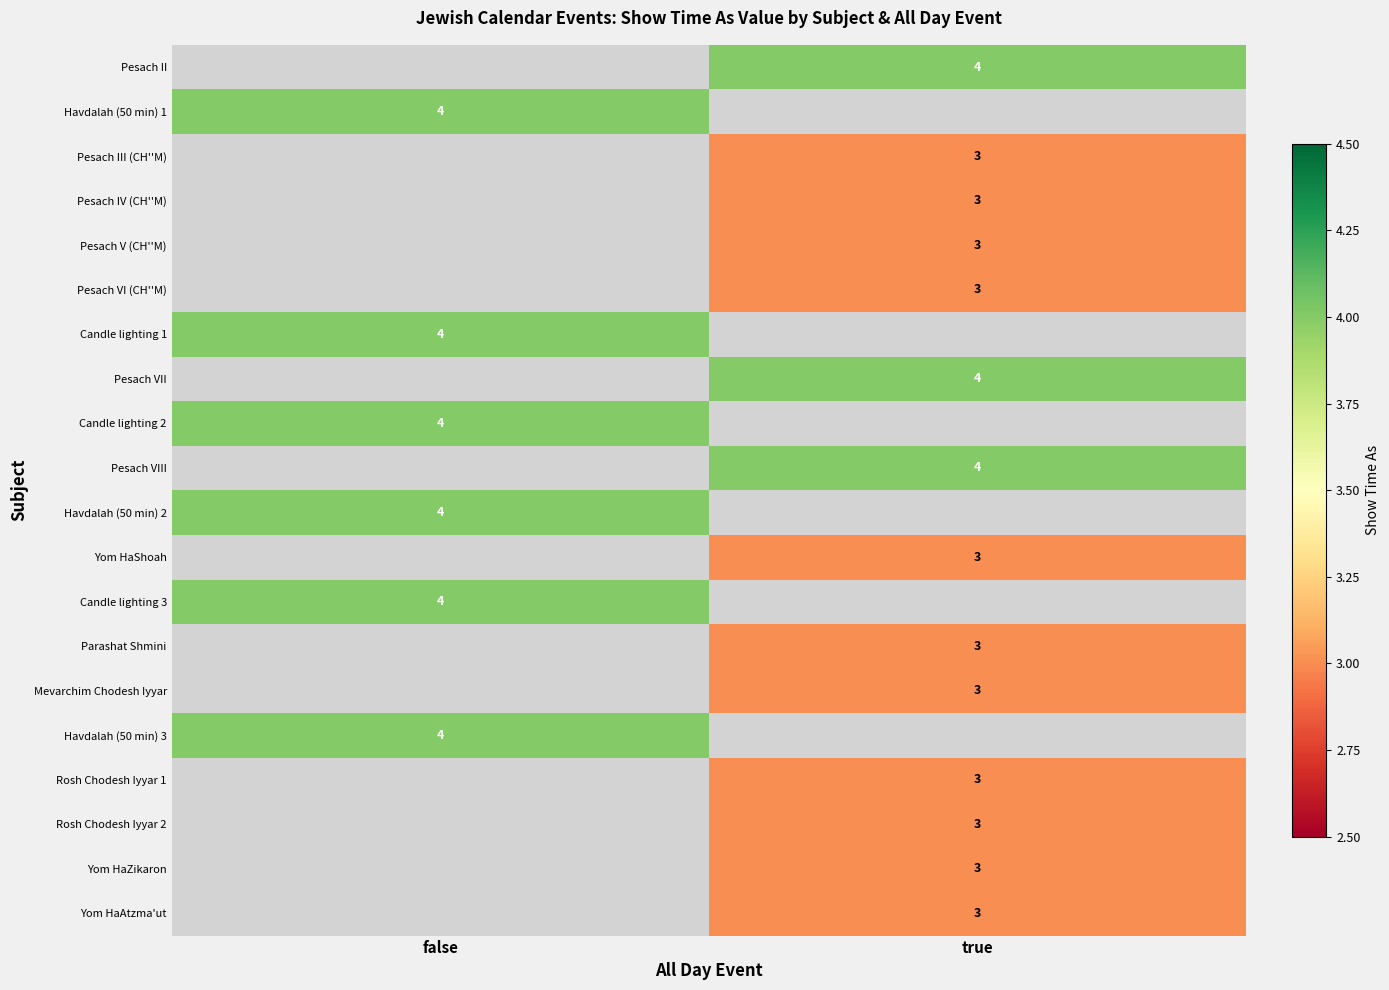

True or false: Yom HaShoah has a value of 3 at true.

True